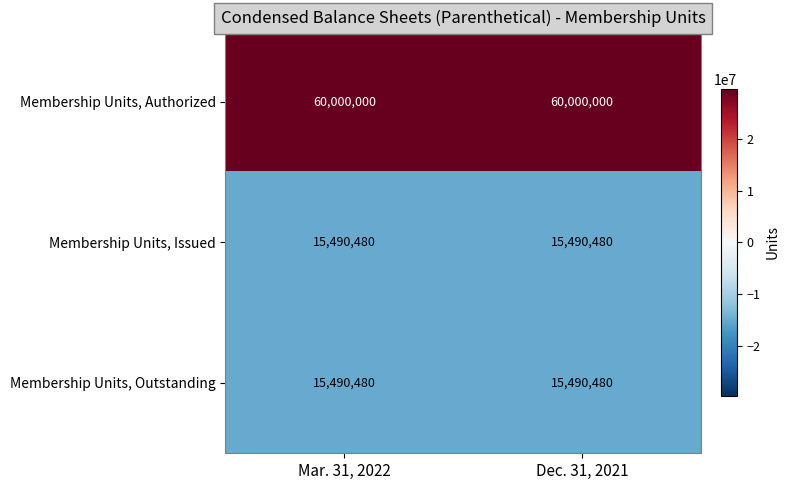

True or false: Membership Units, Outstanding has a value of 27827555 at Dec. 31, 2021.

False